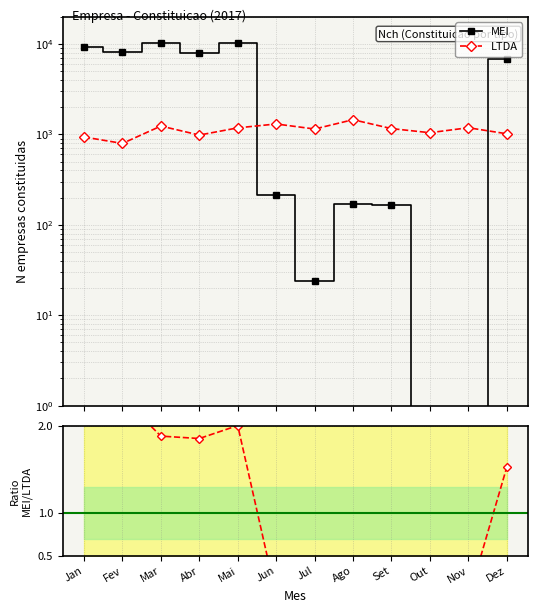

Does the chart display data point markers on the line(s)?

Yes